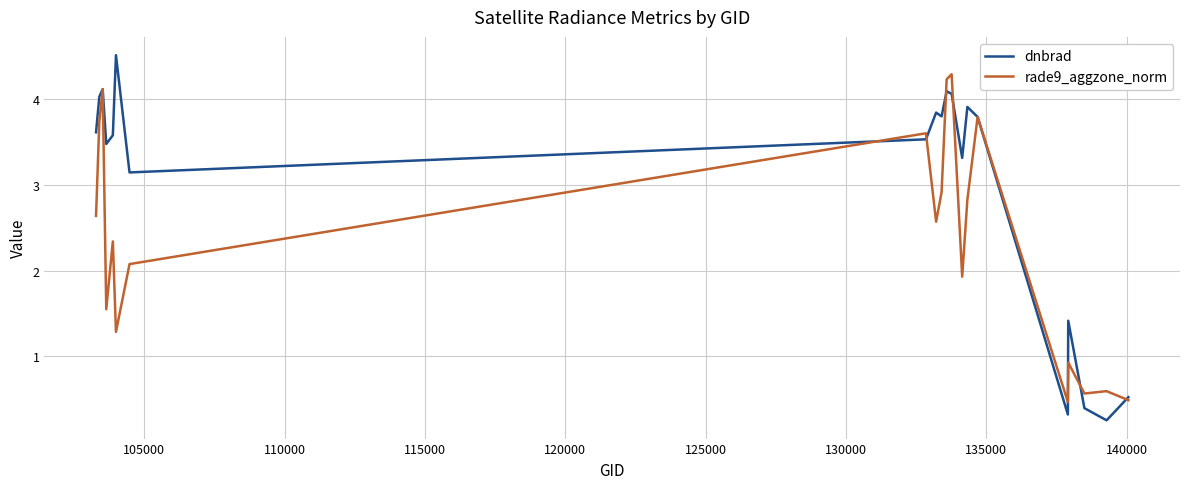

Rank the series by their average value, from lowest to highest.

rade9_aggzone_norm, dnbrad